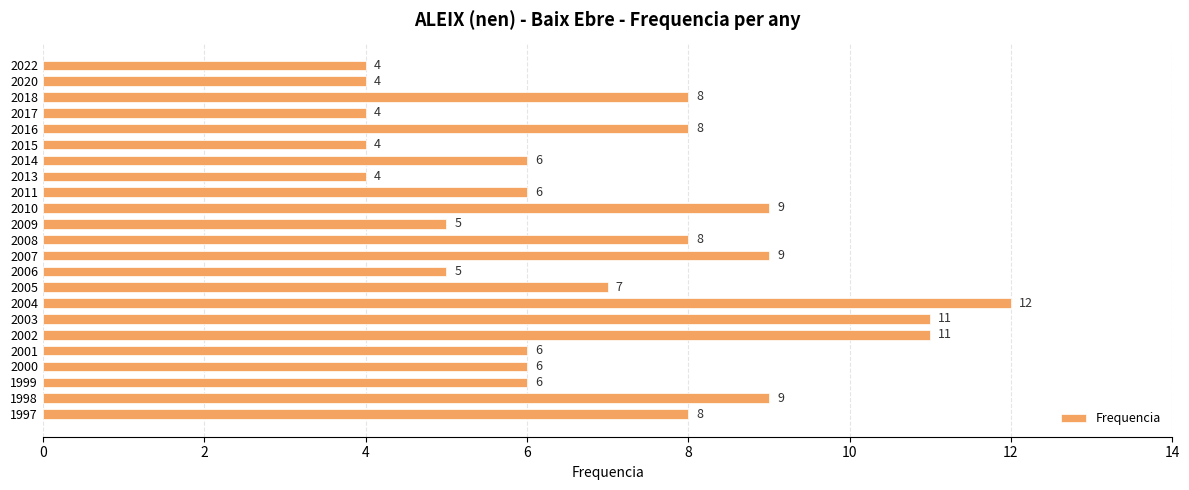

What is the sum of all values?

160